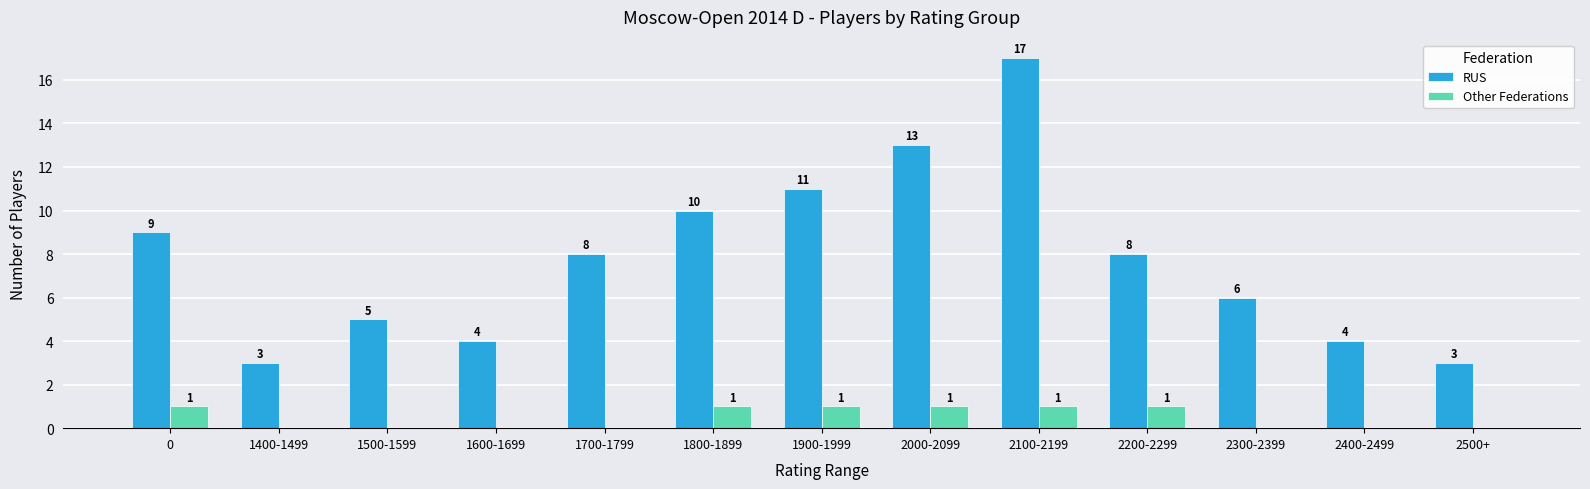

Is the value of Other Federations at 1900-1999 greater than the value of RUS at 1900-1999?

No